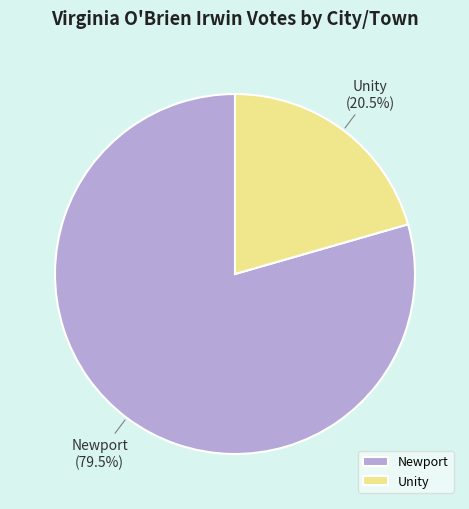

Count the number of slices in the pie.

2